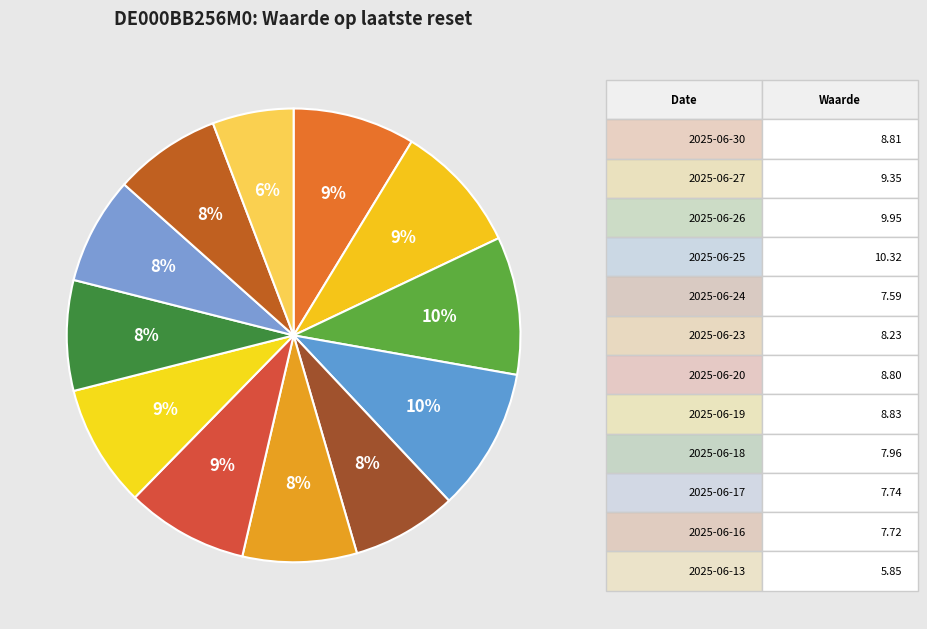

How many slices are in this pie chart?

12